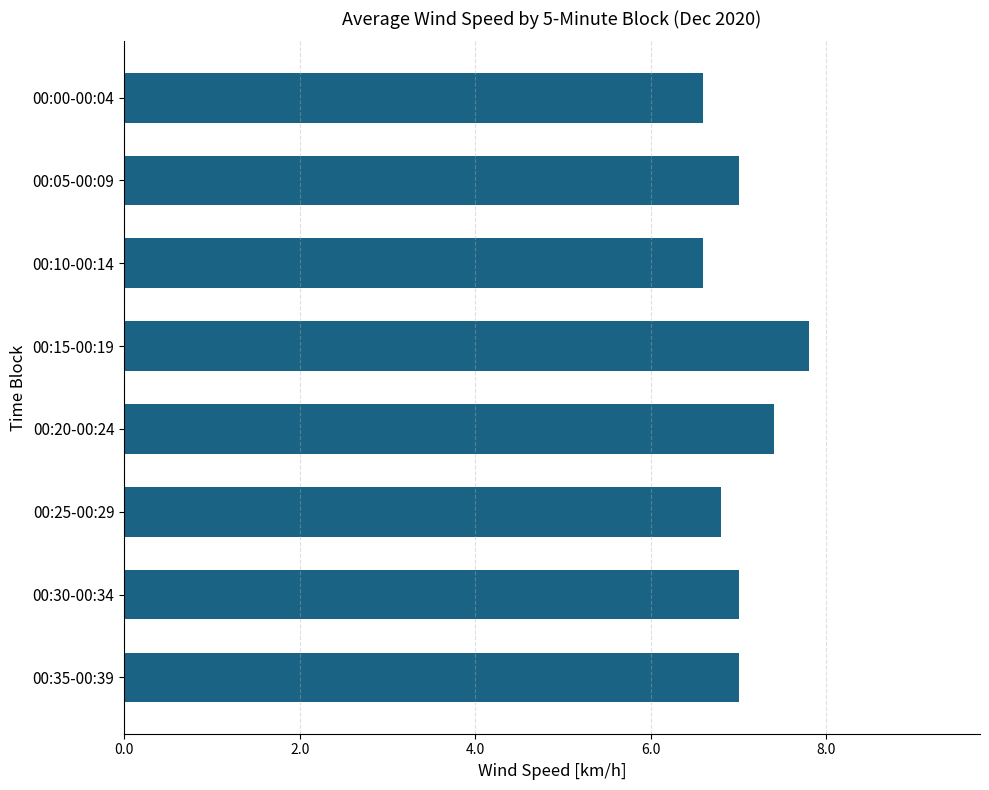

Is it true that the value at 00:20-00:24 is 7.4?

True